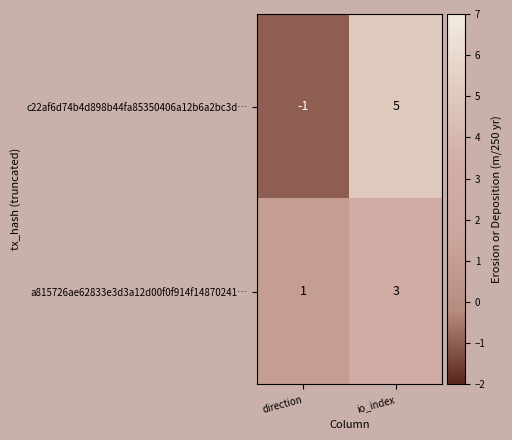

What is the sum of the a815726ae62833e3d3a12d00f0f914f14870241… values at io_index and direction?

4